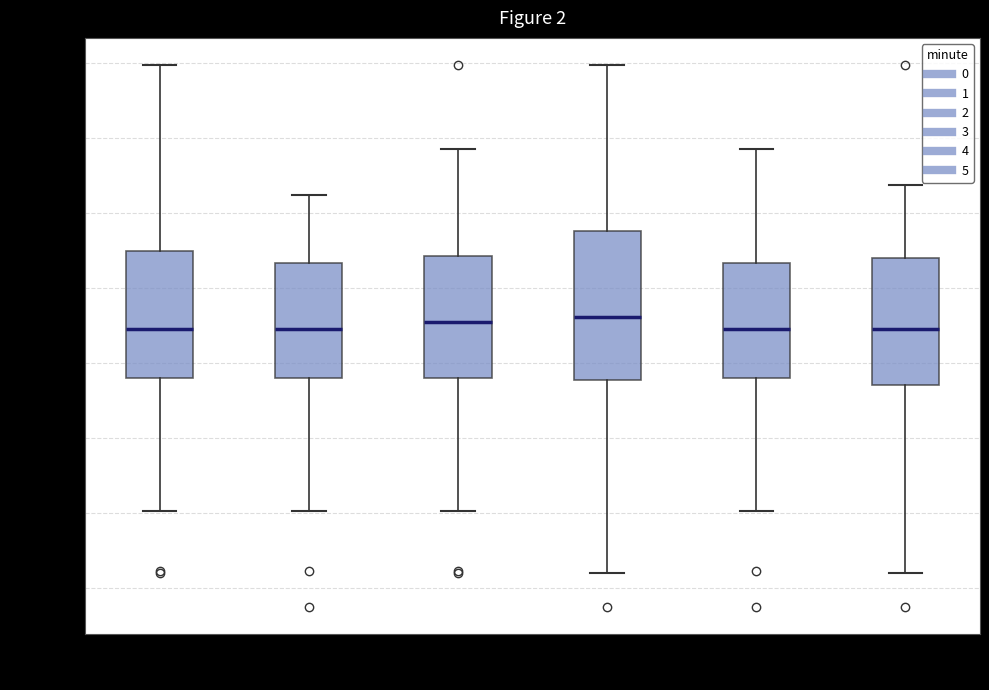

Reading left to right, transcribe this box plot: for each box, give where its median line is, the range the box spans, and where its two whiskers end, as read against the y-axis. The values are not printed on the chart, so give them approximately, as read against the axis.

Minute 0: median -129.0, box -130.5 to -126.5, whiskers -135.0 to -120.0
Minute 1: median -129.0, box -130.5 to -126.5, whiskers -135.0 to -124.5
Minute 2: median -128.5, box -130.5 to -126.5, whiskers -135.0 to -123.0
Minute 3: median -128.5, box -130.5 to -125.5, whiskers -137.0 to -120.0
Minute 4: median -129.0, box -130.5 to -126.5, whiskers -135.0 to -123.0
Minute 5: median -129.0, box -130.5 to -126.5, whiskers -137.0 to -124.0